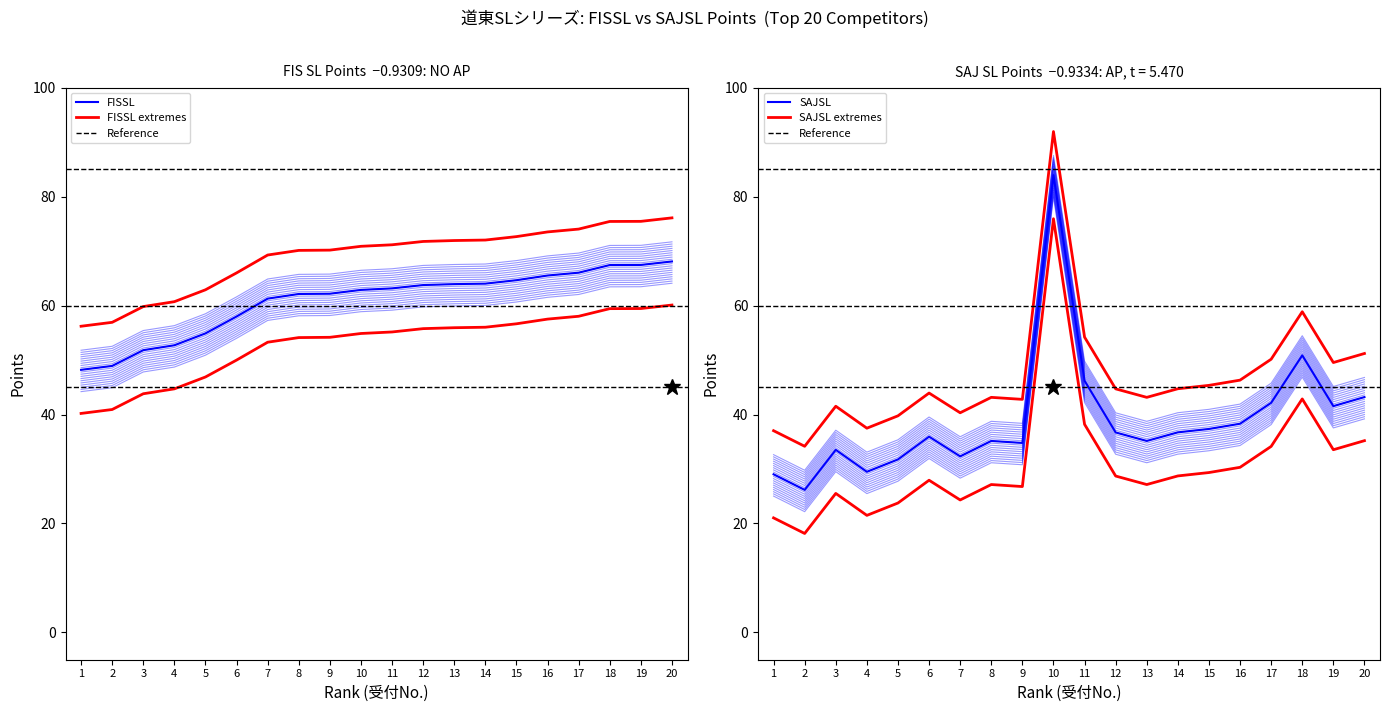

The FISSL series shows 84.0 at 5. True or false?

False